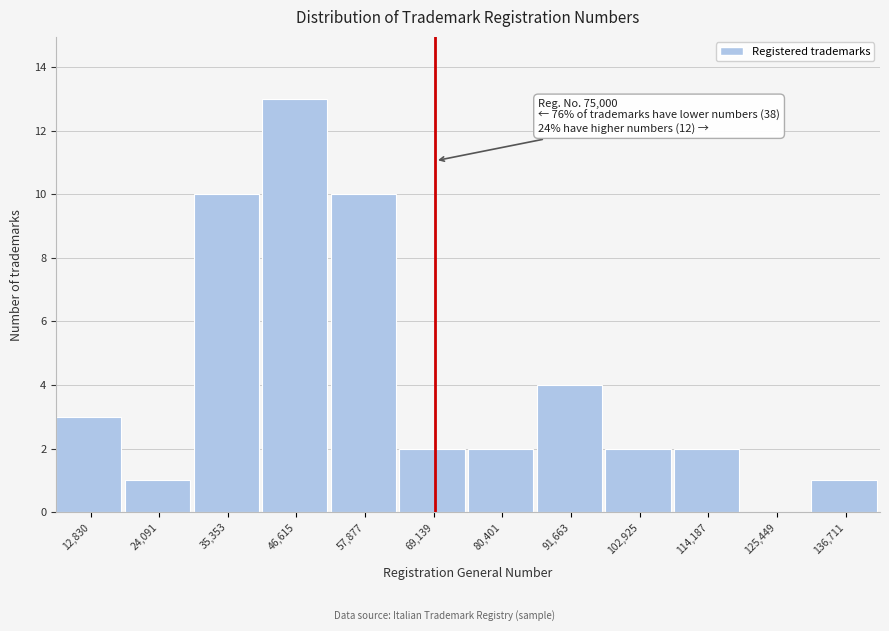

Reading right to left, list all the values displayed in this chart.

136,711=1	125,449=0	114,187=2	102,925=2	91,663=4	80,401=2	69,139=2	57,877=10	46,615=13	35,353=10	24,091=1	12,830=3